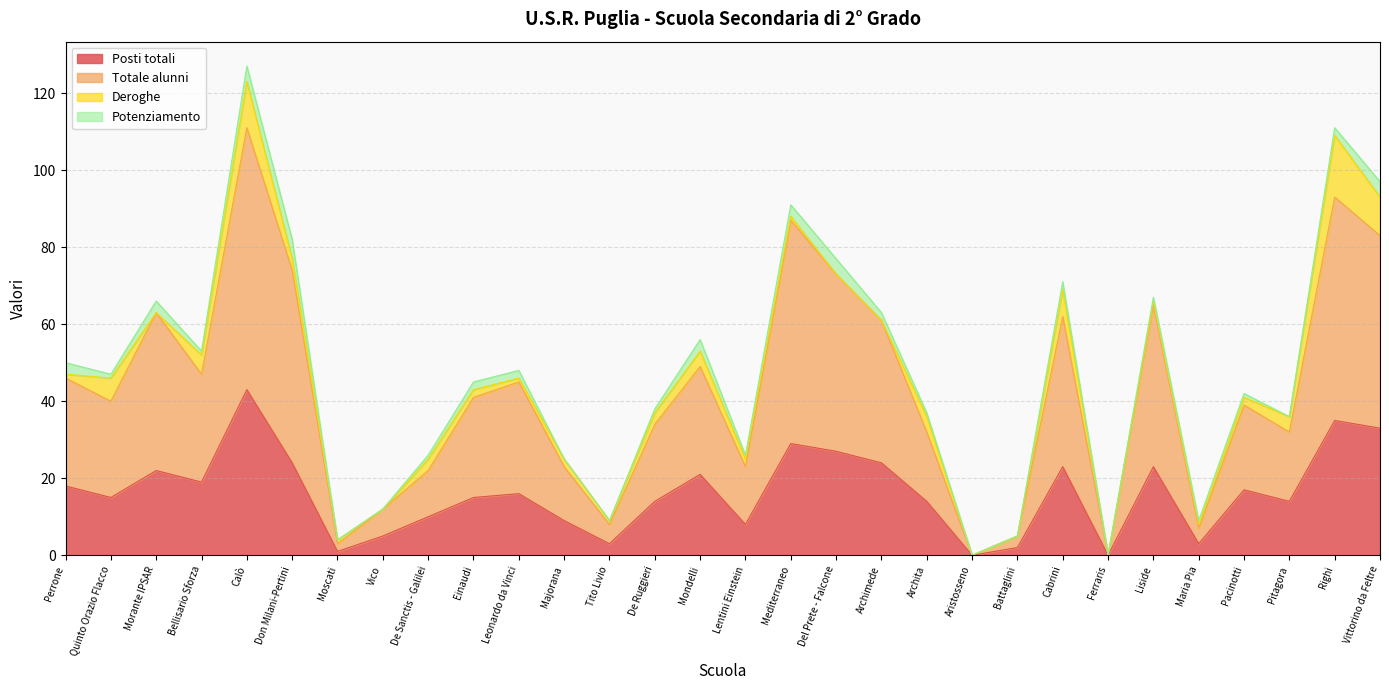

What are all the series names shown in the legend?

Posti totali, Totale alunni, Deroghe, Potenziamento